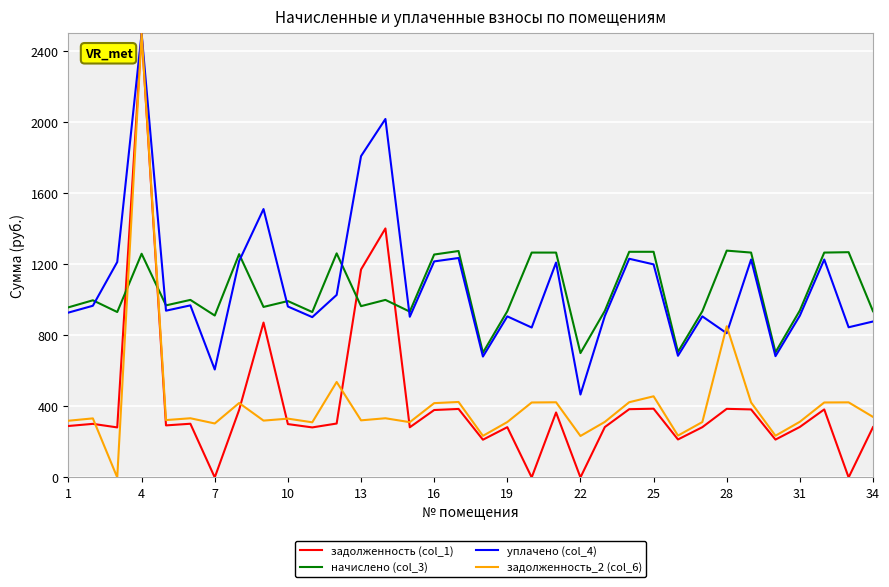

What is the maximum value for начислено (col_3)?

1277.2